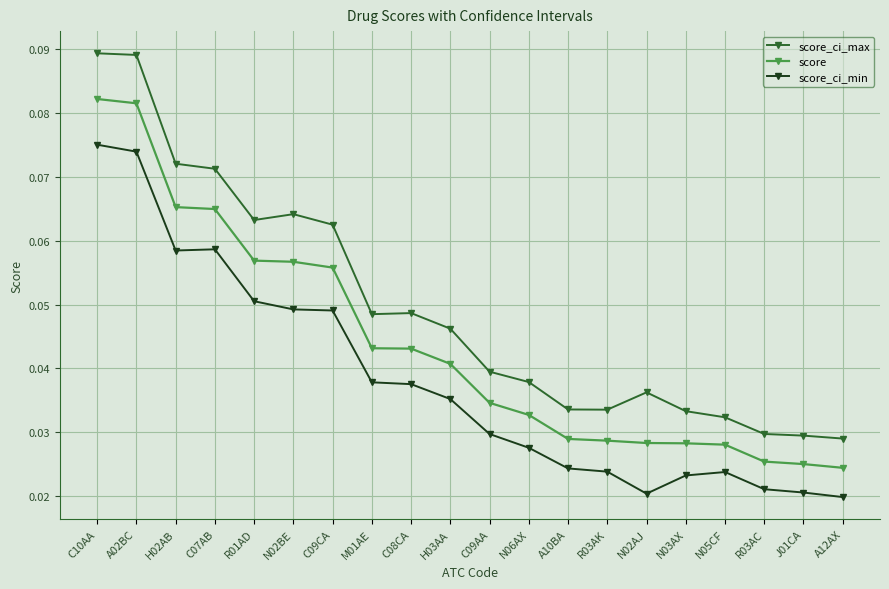

What is the label of the 10th point from the right?

C09AA